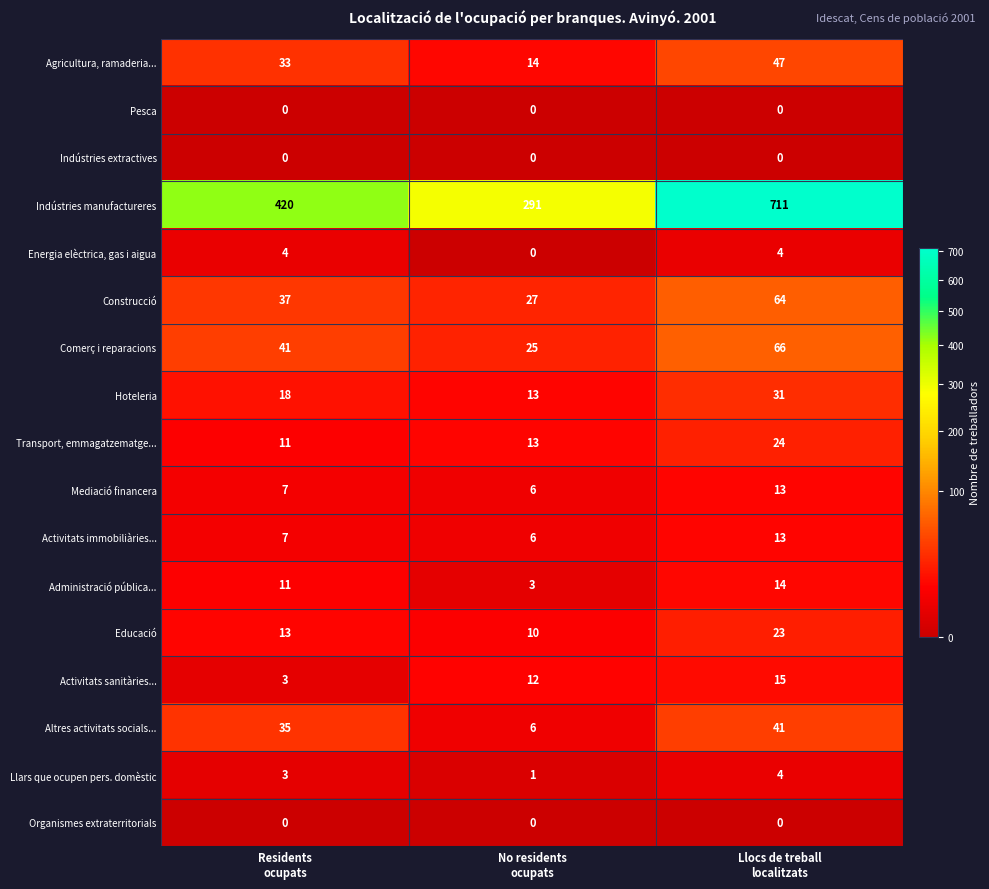

Which series has the widest spread of values?

Indústries manufactureres